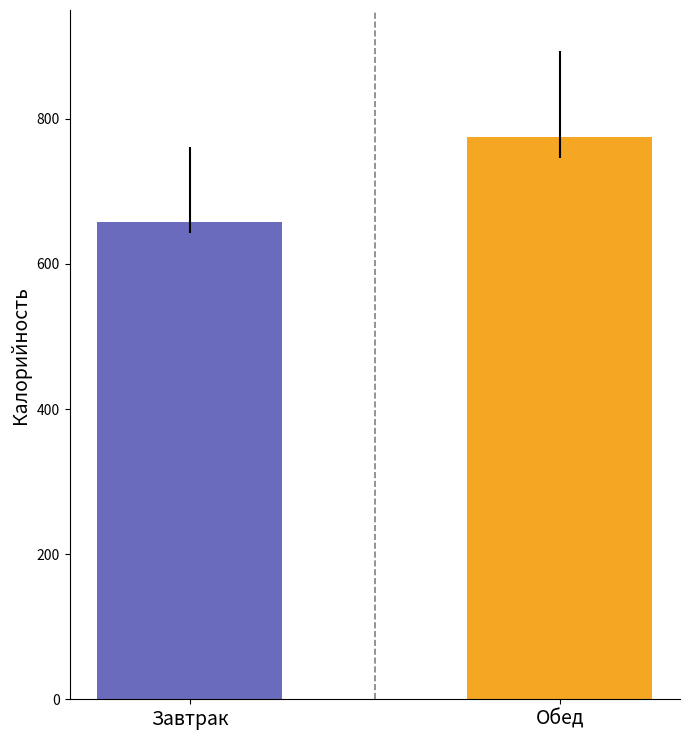

What is the maximum value shown in the chart?

774.3